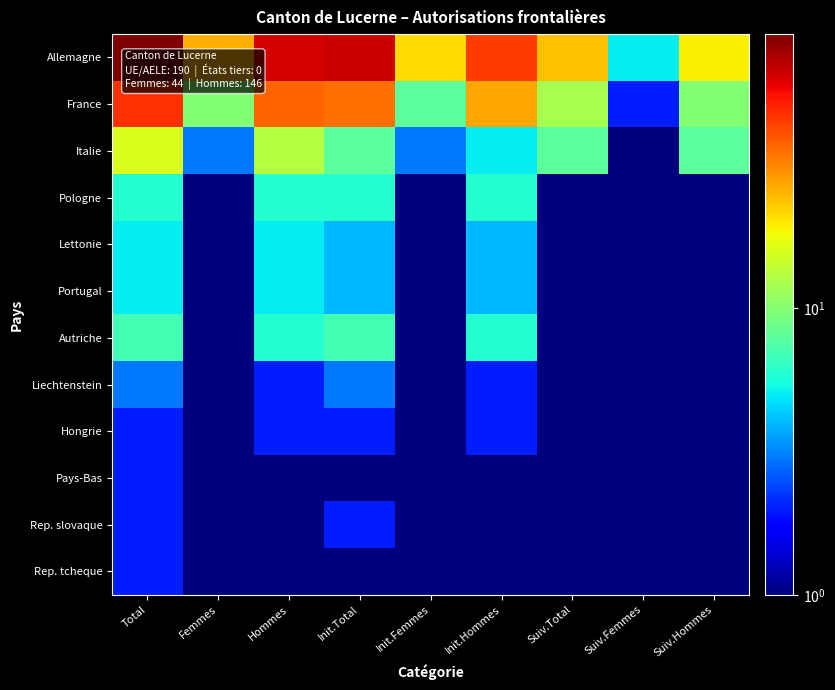

Reading left to right, list all the values displayed in this chart.

Allemagne: Total=90.0	Femmes=26.0	Hommes=64.0	Init.Total=66.0	Init.Femmes=21.0	Init.Hommes=45.0	Suiv.Total=24.0	Suiv.Femmes=5.0	Suiv.Hommes=19.0
France: Total=47.0	Femmes=10.0	Hommes=37.0	Init.Total=35.0	Init.Femmes=8.0	Init.Hommes=27.0	Suiv.Total=12.0	Suiv.Femmes=2.0	Suiv.Hommes=10.0
Italie: Total=16.0	Femmes=3.0	Hommes=13.0	Init.Total=8.0	Init.Femmes=3.0	Init.Hommes=5.0	Suiv.Total=8.0	Suiv.Femmes=0.5	Suiv.Hommes=8.0
Pologne: Total=6.0	Femmes=0.5	Hommes=6.0	Init.Total=6.0	Init.Femmes=0.5	Init.Hommes=6.0	Suiv.Total=0.5	Suiv.Femmes=0.5	Suiv.Hommes=0.5
Lettonie: Total=5.0	Femmes=0.5	Hommes=5.0	Init.Total=4.0	Init.Femmes=0.5	Init.Hommes=4.0	Suiv.Total=1.0	Suiv.Femmes=0.5	Suiv.Hommes=1.0
Portugal: Total=5.0	Femmes=0.5	Hommes=5.0	Init.Total=4.0	Init.Femmes=0.5	Init.Hommes=4.0	Suiv.Total=1.0	Suiv.Femmes=0.5	Suiv.Hommes=1.0
Autriche: Total=7.0	Femmes=1.0	Hommes=6.0	Init.Total=7.0	Init.Femmes=1.0	Init.Hommes=6.0	Suiv.Total=0.5	Suiv.Femmes=0.5	Suiv.Hommes=0.5
Liechtenstein: Total=3.0	Femmes=1.0	Hommes=2.0	Init.Total=3.0	Init.Femmes=1.0	Init.Hommes=2.0	Suiv.Total=0.5	Suiv.Femmes=0.5	Suiv.Hommes=0.5
Hongrie: Total=2.0	Femmes=0.5	Hommes=2.0	Init.Total=2.0	Init.Femmes=0.5	Init.Hommes=2.0	Suiv.Total=0.5	Suiv.Femmes=0.5	Suiv.Hommes=0.5
Pays-Bas: Total=2.0	Femmes=1.0	Hommes=1.0	Init.Total=1.0	Init.Femmes=0.5	Init.Hommes=1.0	Suiv.Total=1.0	Suiv.Femmes=1.0	Suiv.Hommes=0.5
Rep. slovaque: Total=2.0	Femmes=1.0	Hommes=1.0	Init.Total=2.0	Init.Femmes=1.0	Init.Hommes=1.0	Suiv.Total=0.5	Suiv.Femmes=0.5	Suiv.Hommes=0.5
Rep. tcheque: Total=2.0	Femmes=1.0	Hommes=1.0	Init.Total=1.0	Init.Femmes=0.5	Init.Hommes=1.0	Suiv.Total=1.0	Suiv.Femmes=1.0	Suiv.Hommes=0.5